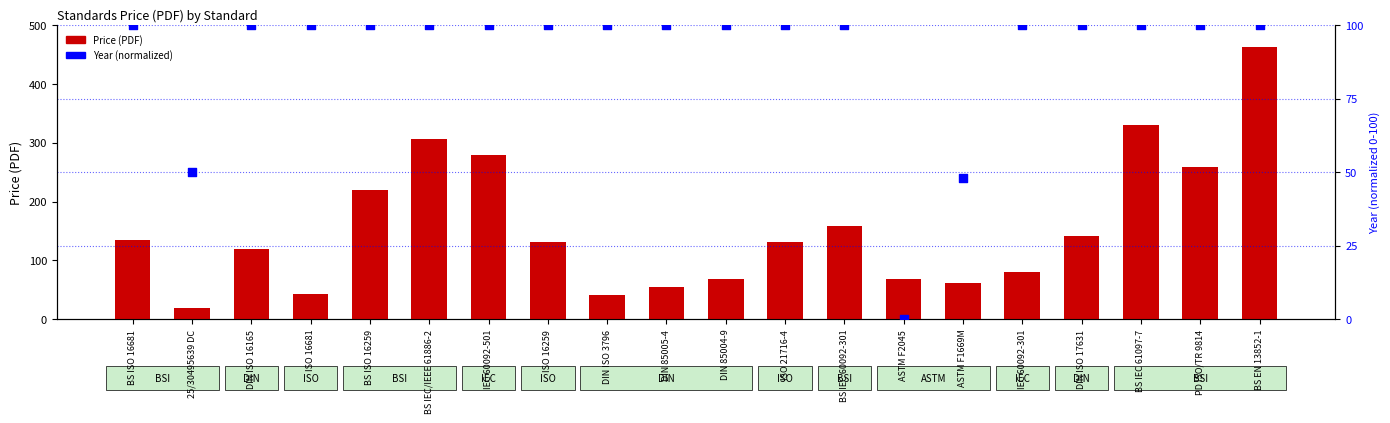

At how many categories does at least one series exceed 117?

12